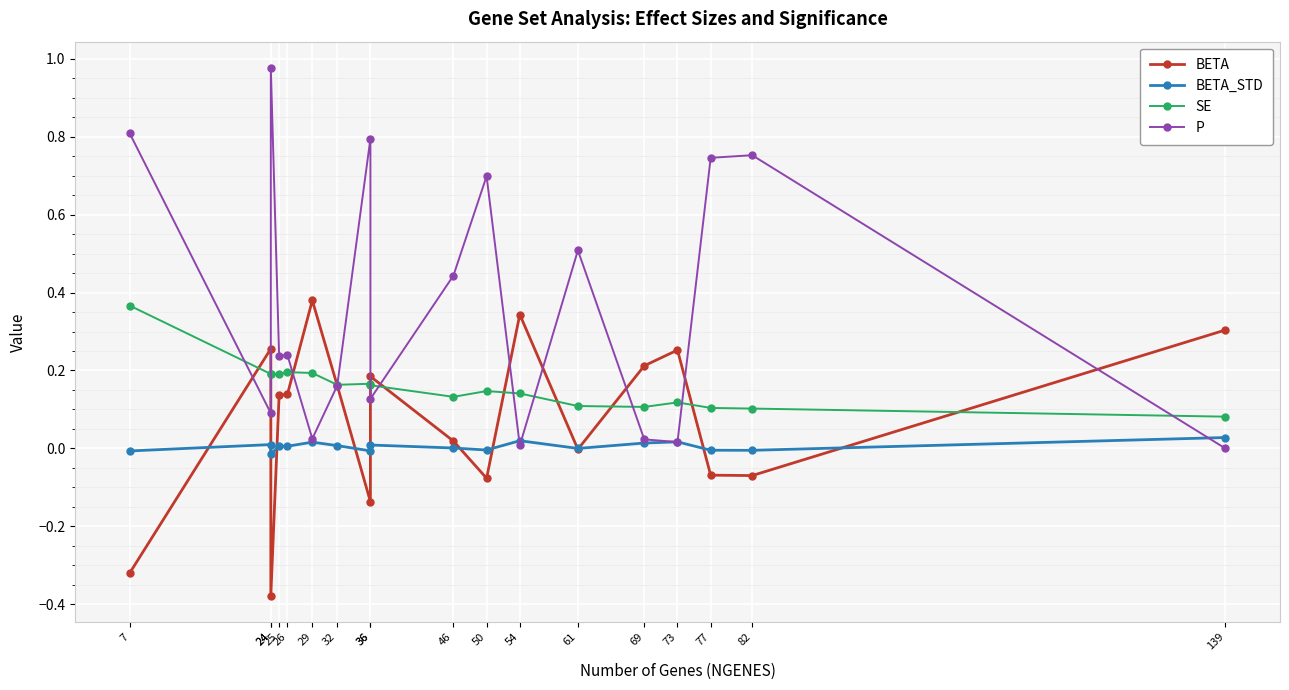

Is it true that BETA_STD equals -0.0 at 50?

True